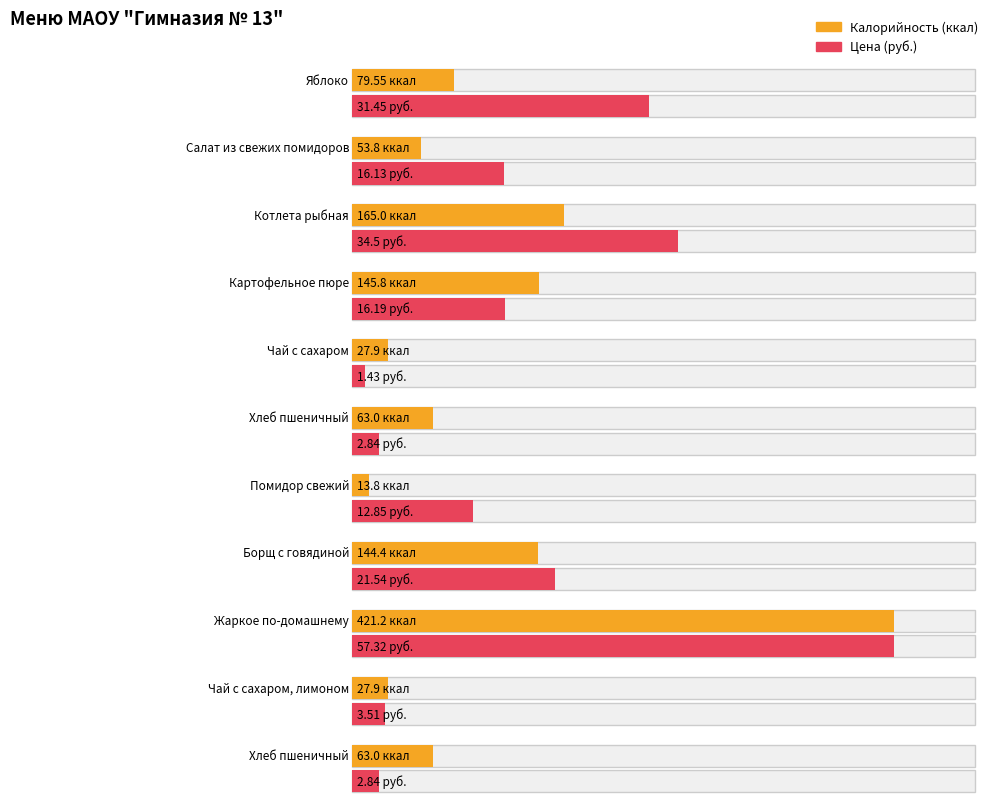

How many data points in Калорийность are above 63?

5